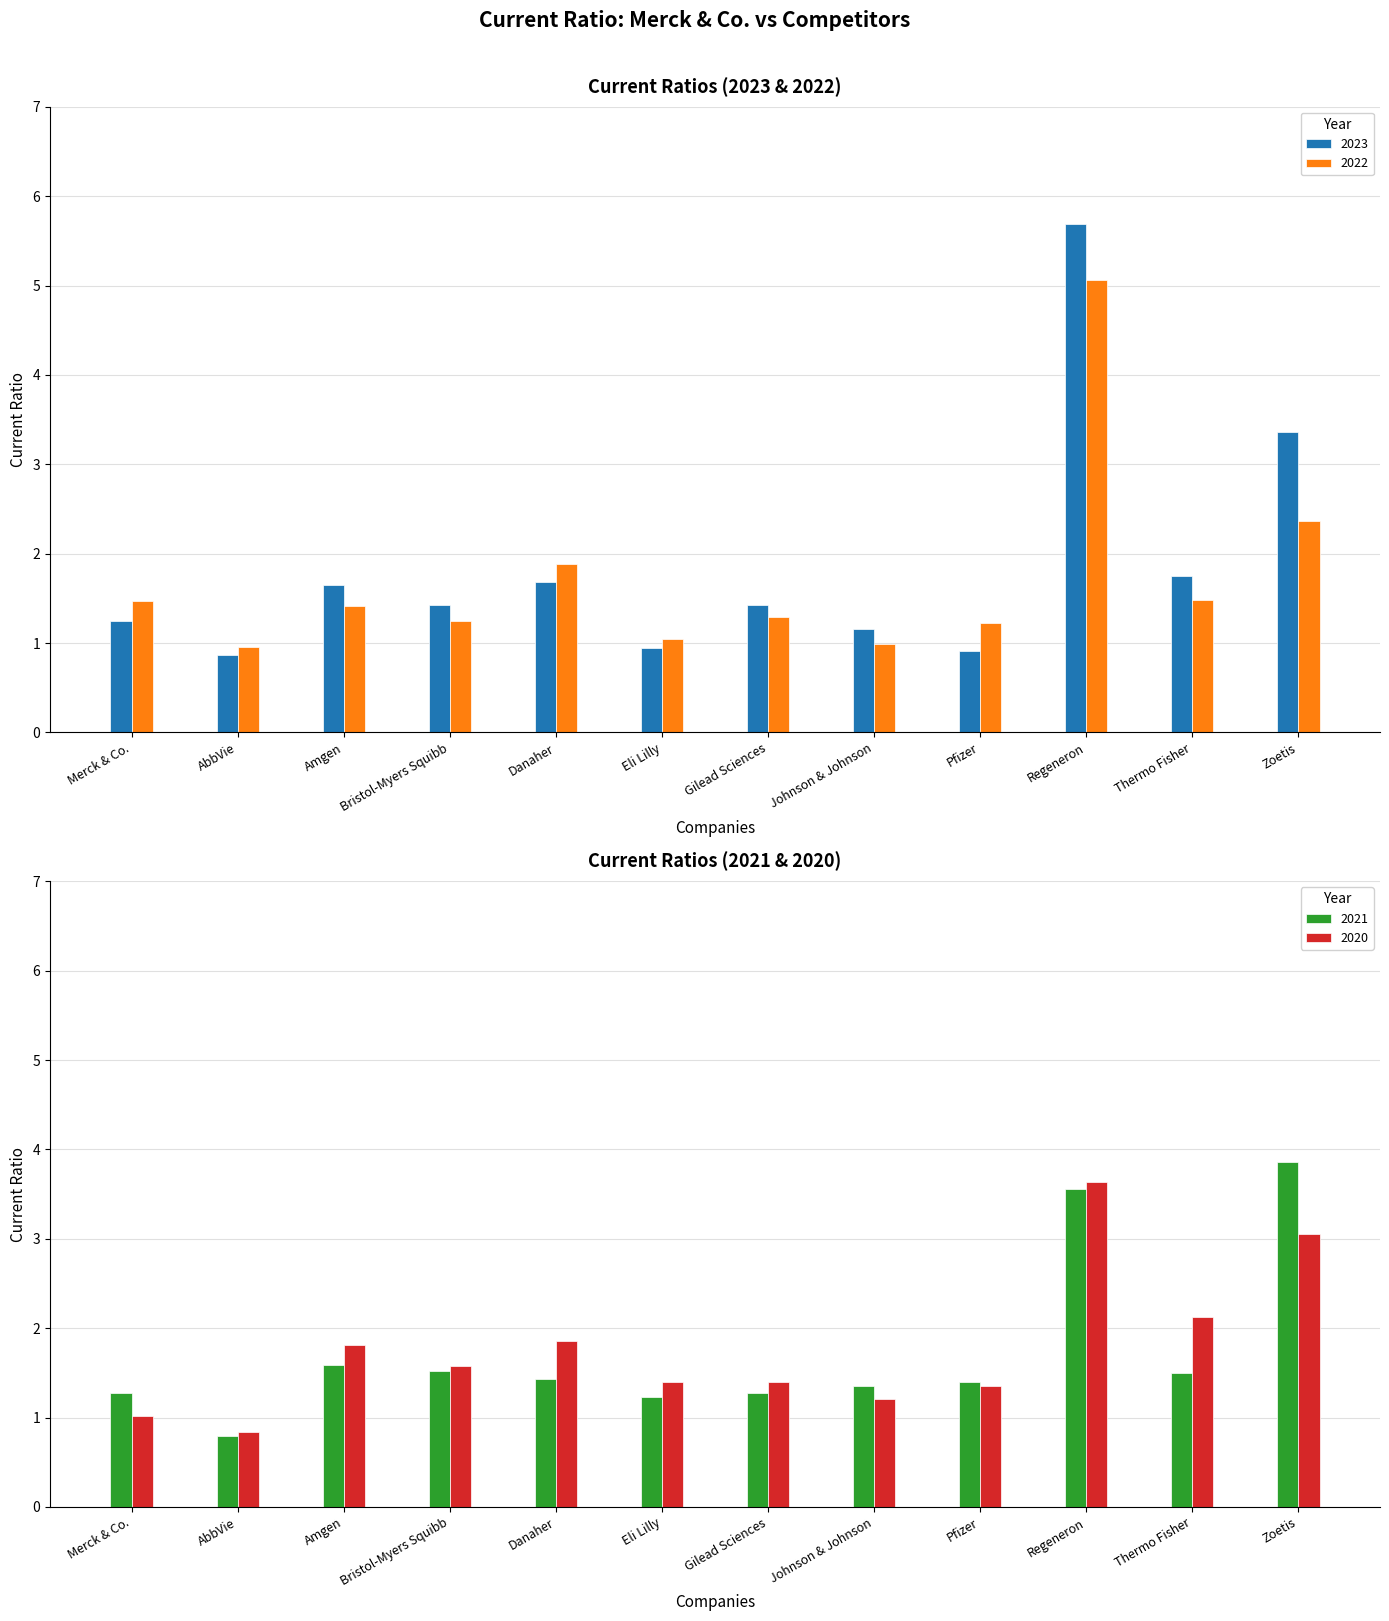

Does the chart contain stacked bars?

No